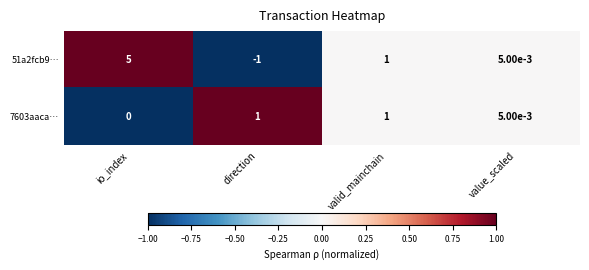

At which category is the sum across all series the highest?

io_index